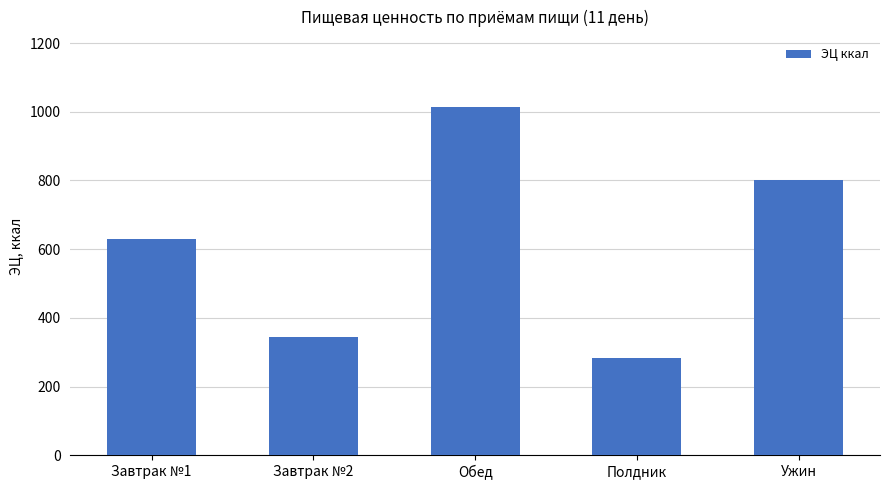

Reading right to left, what are all the values shown in this chart?

Ужин=800.8	Полдник=283.0	Обед=1014.7	Завтрак №2=343.0	Завтрак №1=630.5